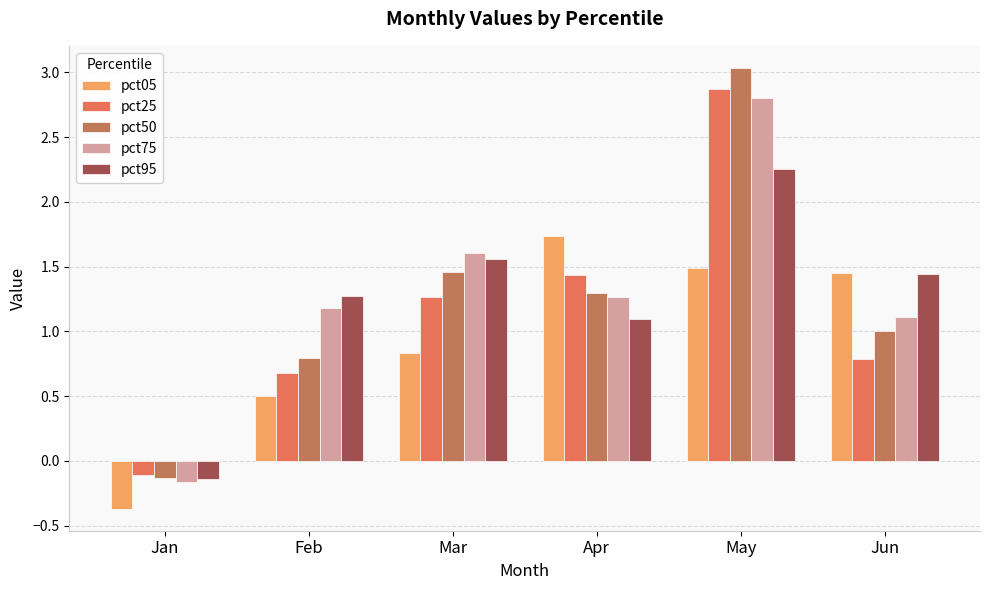

Which category has the highest value in the pct25 series?

May